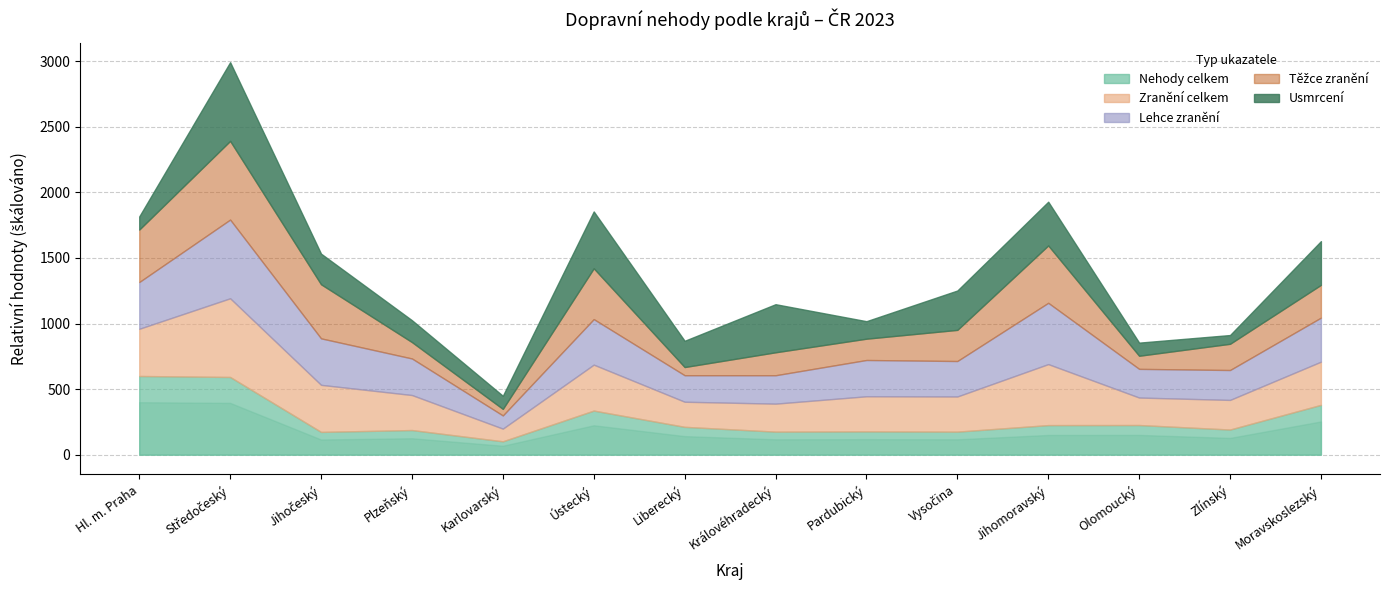

Reading left to right, transcribe all the data shown in this chart.

Nehody celkem: 3262	3221	944	1021	554	1828	1154	955	964	955	1226	1229	1042	2065
Těžce zranění: 32	48	33	10	4	31	5	14	13	19	35	8	16	20
Lehce zranění: 344	579	342	269	97	335	195	209	267	261	451	211	220	324
Zranění celkem: 376	627	375	279	101	366	200	223	280	280	486	219	236	344
Usmrcení: 3	18	7	5	3	13	6	11	4	9	10	3	2	10